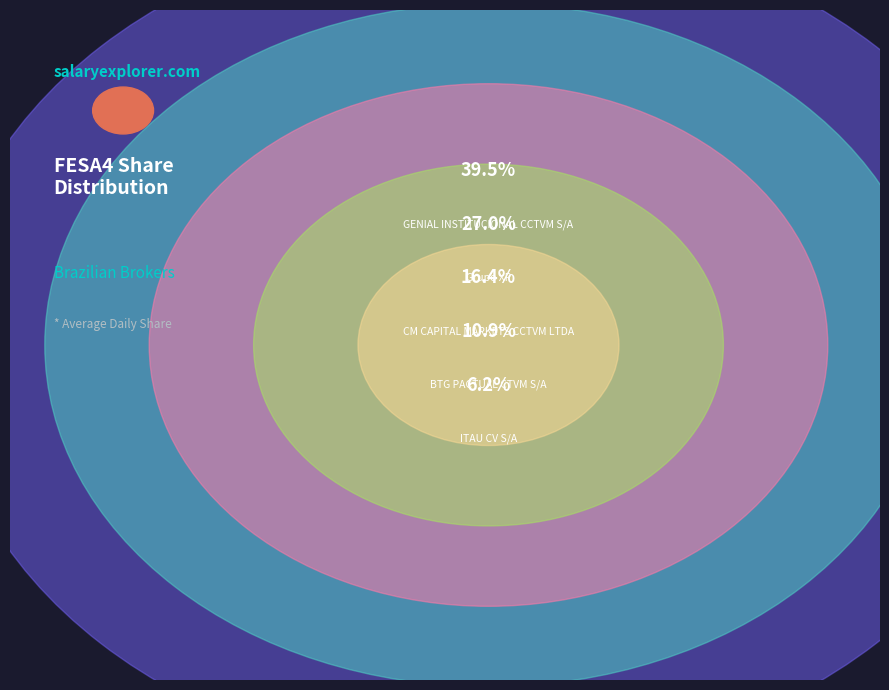

How many segments does this pie chart have?

5